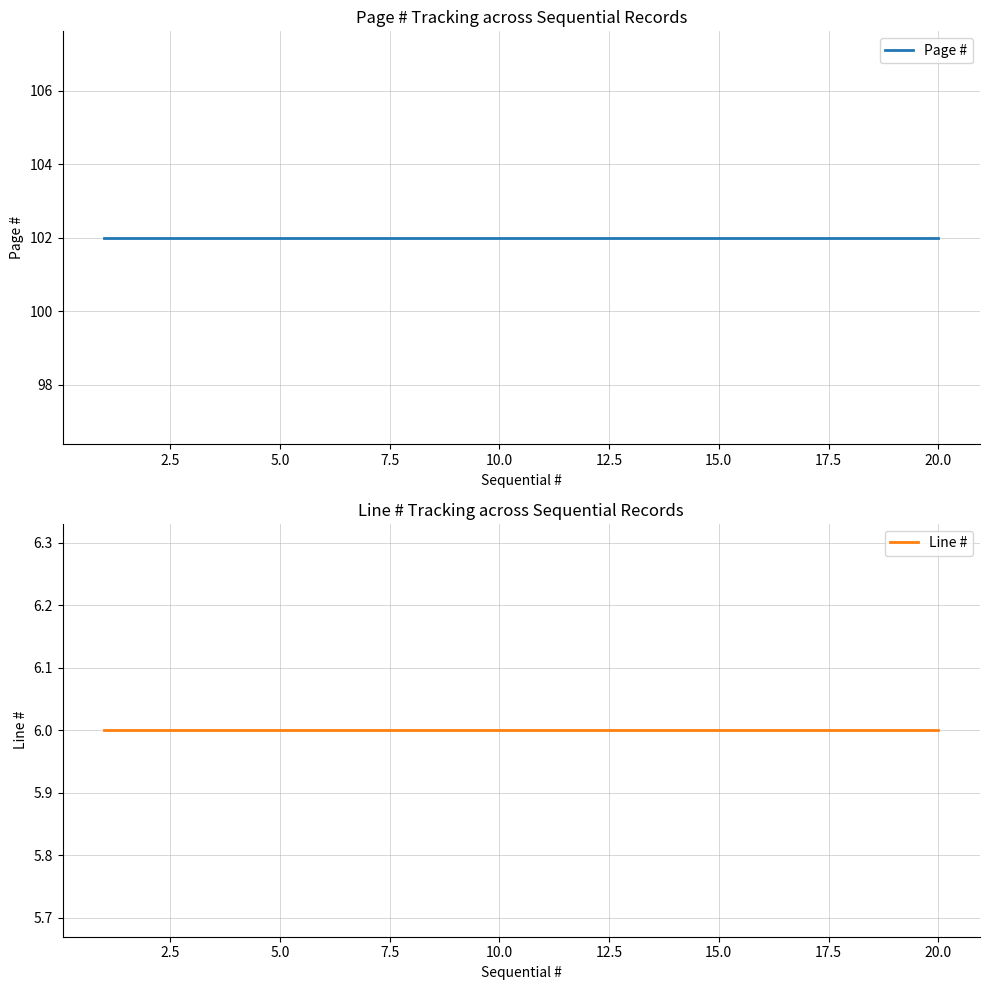

True or false: Page # and Line # intersect in this chart.

False